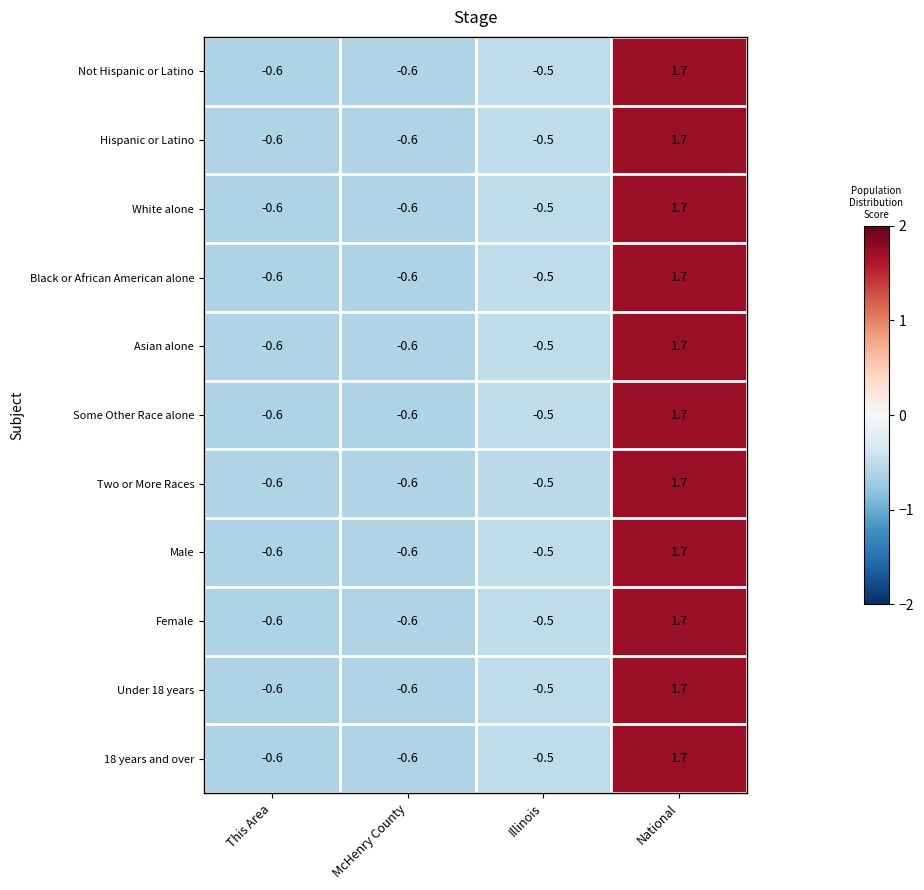

What is the total value across all series at Illinois?

-5.5